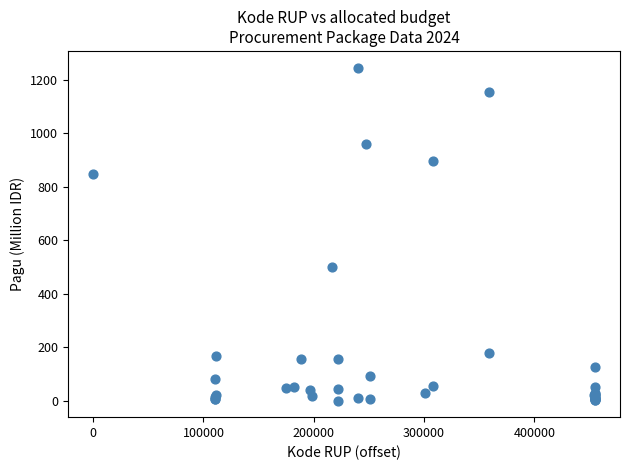

What Y value in the scatter plot is closest to 622?

499.9